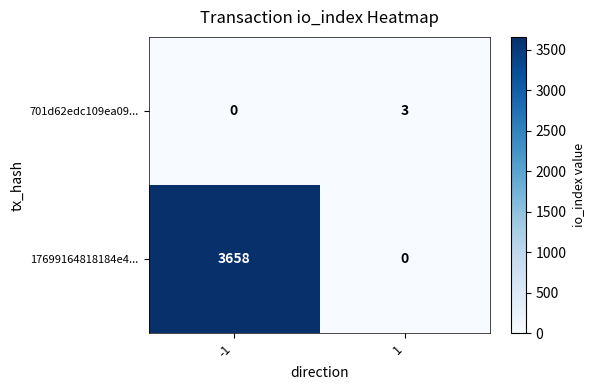

Is it true that 17699164818184e4... equals 0 at 1?

True